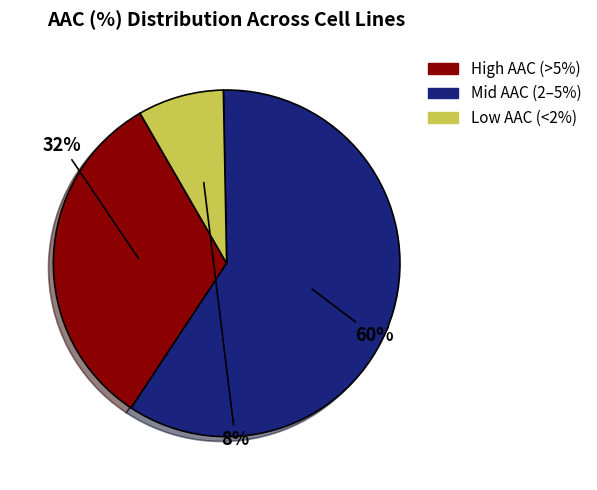

How many slices are in this pie chart?

3